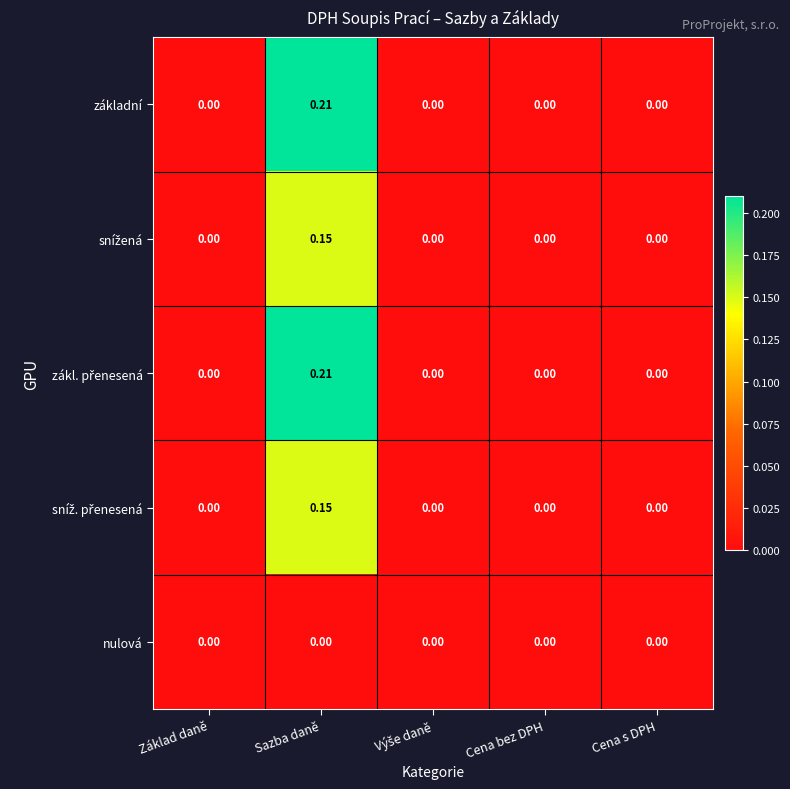

At which category is the sum across all series the highest?

Sazba daně